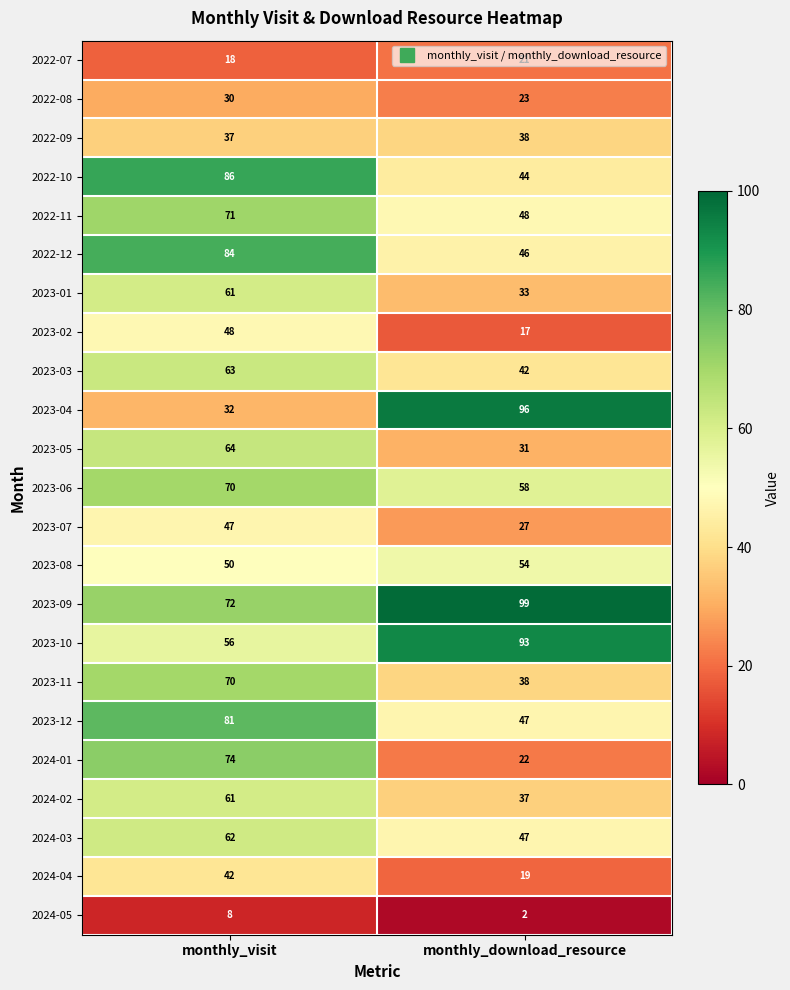

What is the maximum value shown in the chart?

99